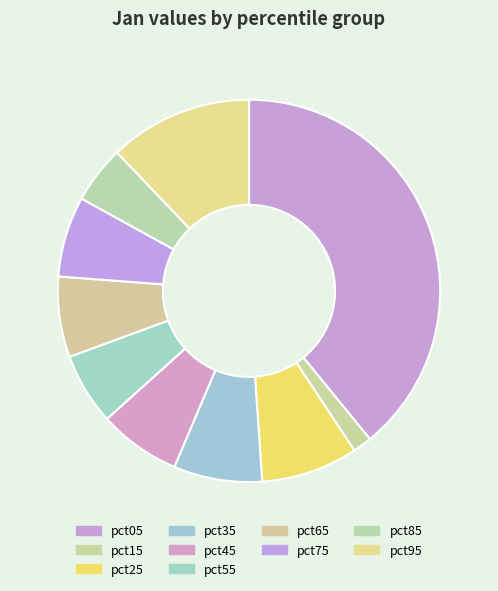

Is it true that pct05 is 50% of the pie?

False